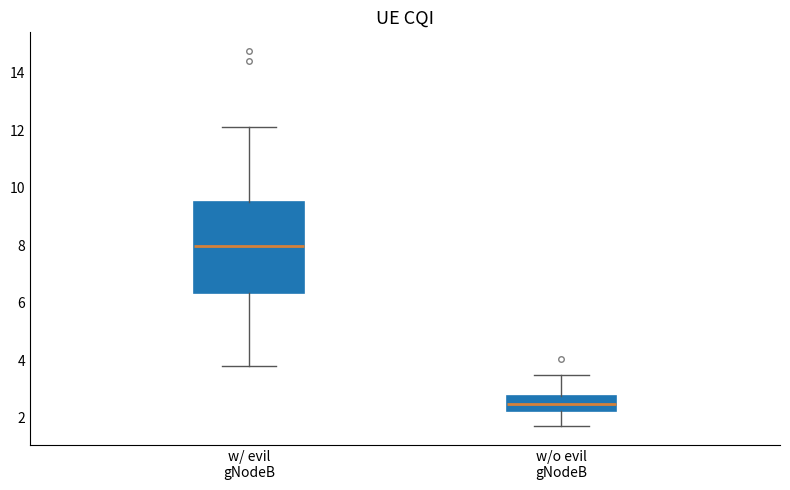

Where does the upper whisker of the box for w/ evil gNodeB end on the y-axis? The values are not printed on the chart, so give them approximately, as read against the axis.

12.2